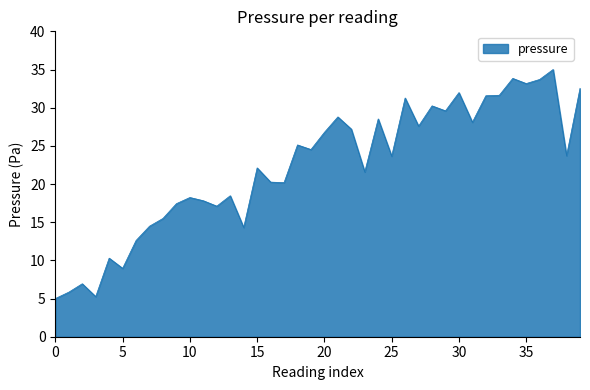

What is the greatest value displayed?

35.0